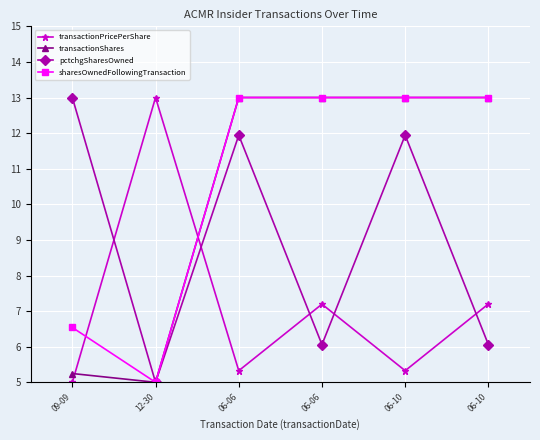

What are all the series names shown in the legend?

transactionPricePerShare, transactionShares, pctchgSharesOwned, sharesOwnedFollowingTransaction